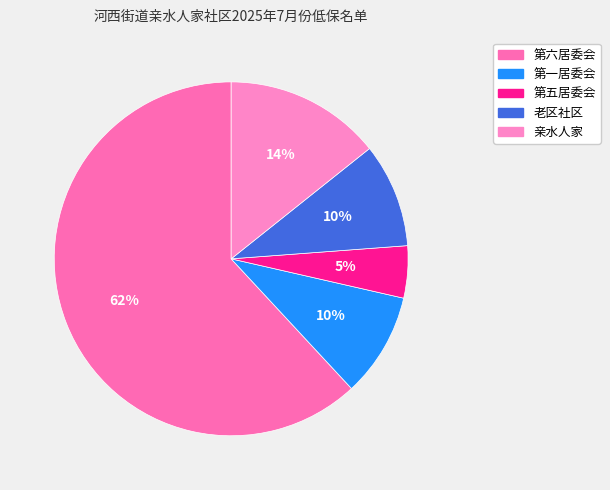

Which slice represents more than half of the pie?

第六居委会